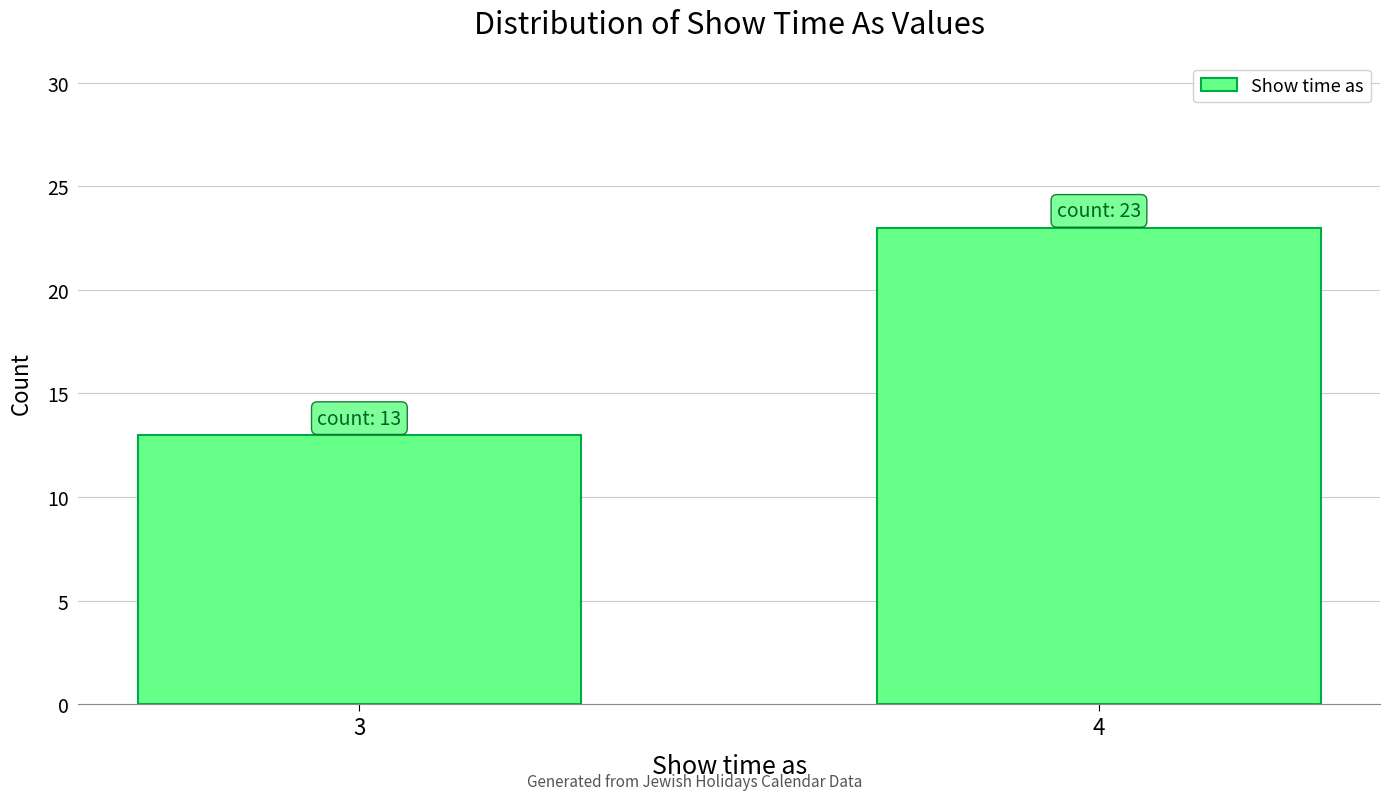

Reading right to left, transcribe all the data shown in this chart.

23	13